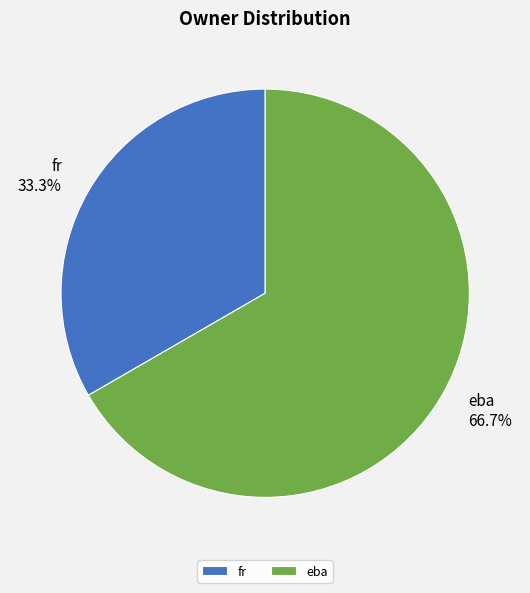

The fr slice represents 45% of the pie. True or false?

False